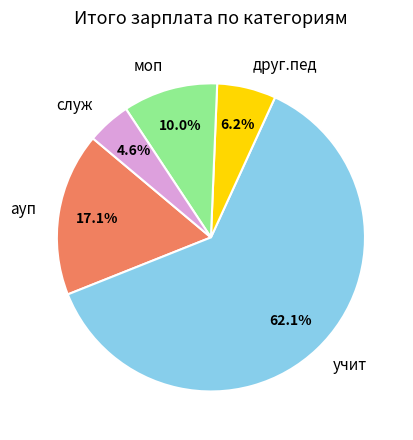

Does ауп represent more than half of the total?

No